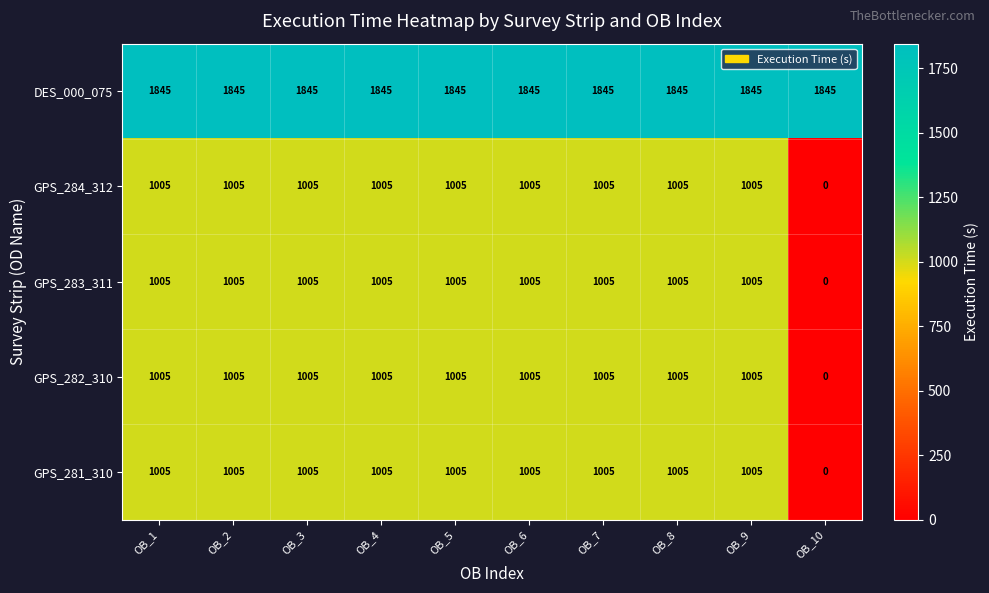

Which category has the lowest value across all series?

OB_10